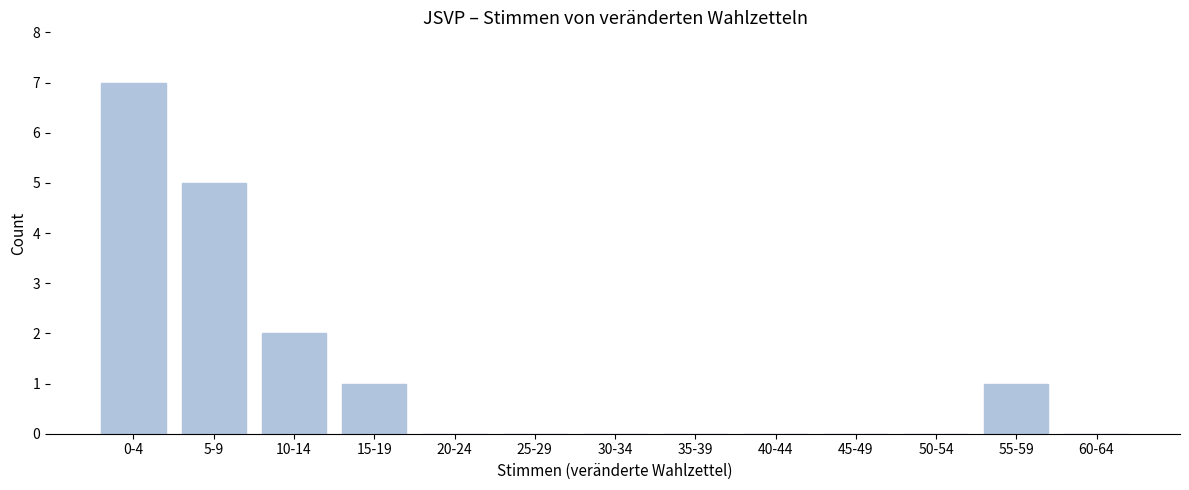

Reading left to right, list all the values displayed in this chart.

0-4=7	5-9=5	10-14=2	15-19=1	20-24=0	25-29=0	30-34=0	35-39=0	40-44=0	45-49=0	50-54=0	55-59=1	60-64=0